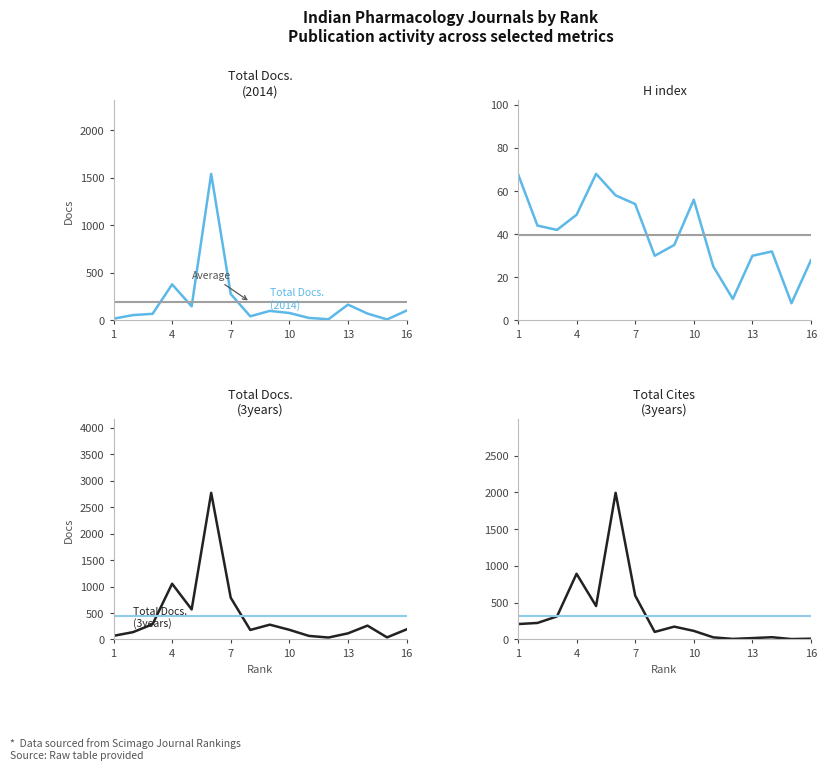

How many times do Total Docs. (3years) and Total Docs. (2014) cross each other?

2